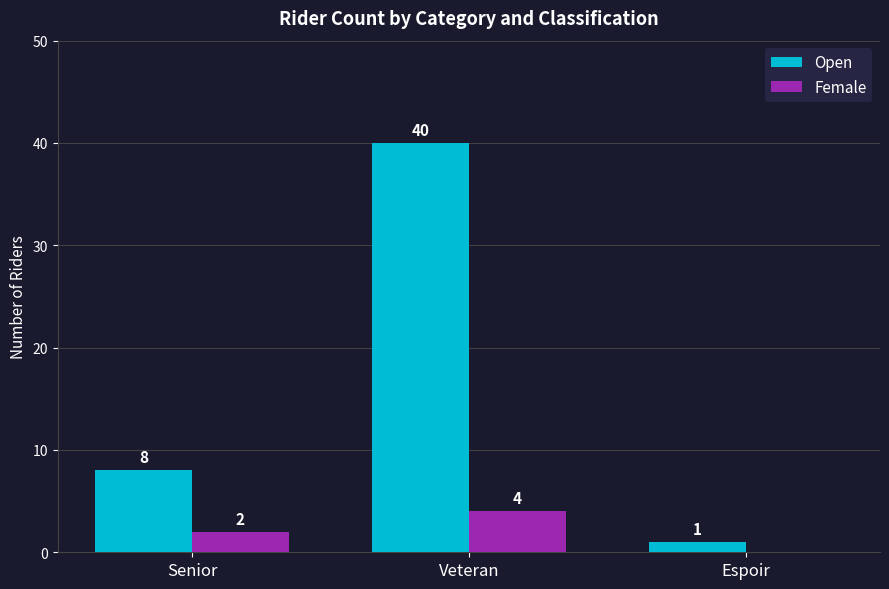

What is the average value of the Open series?

16